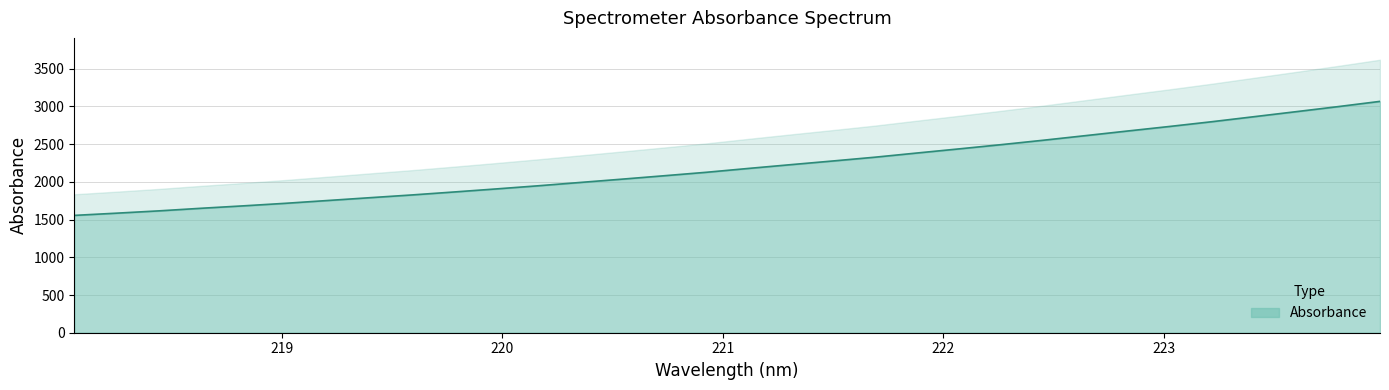

Between 222.263 and 222.4538, which is larger?

222.4538